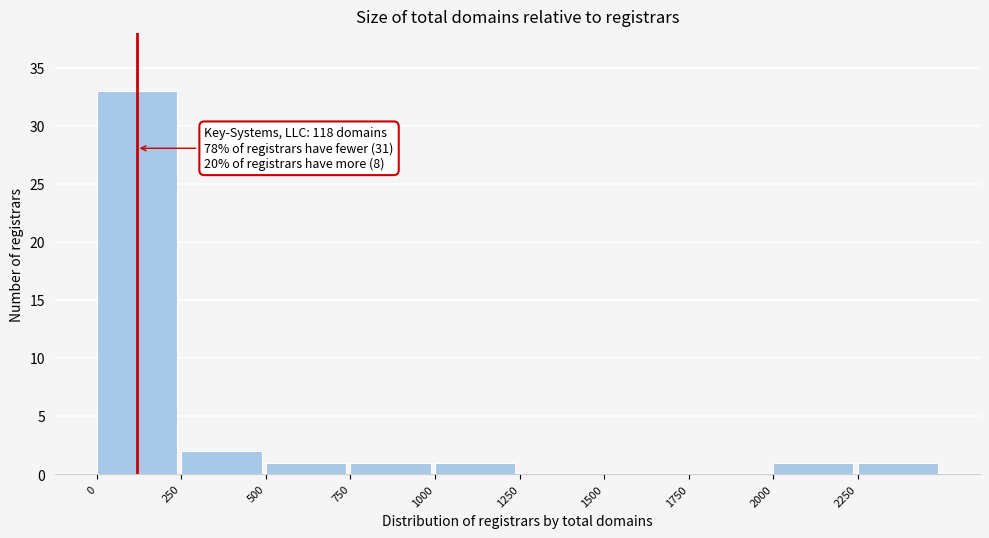

Over which range of the x-axis is the bar tallest?

0 to 250